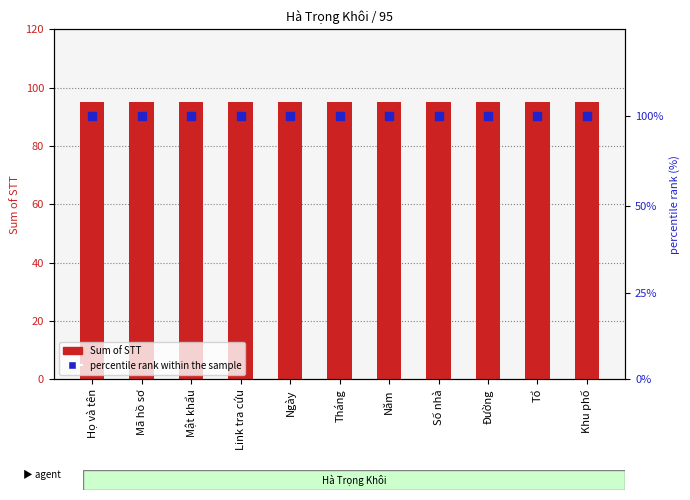

Which series has the largest Y range (max minus min)?

Sum of STT